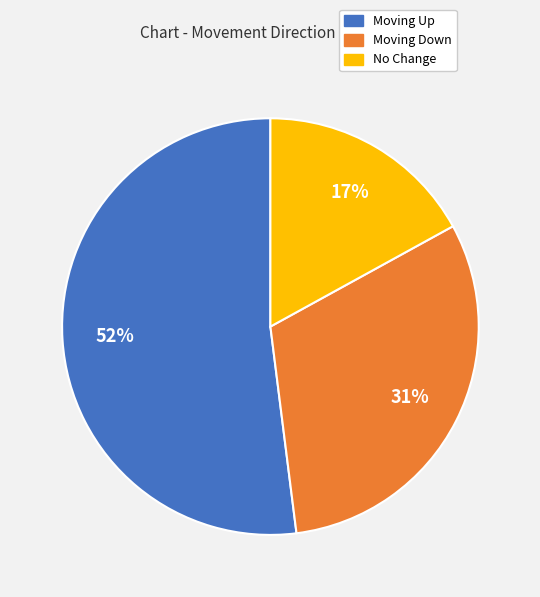

Is it true that No Change is 17% of the pie?

True